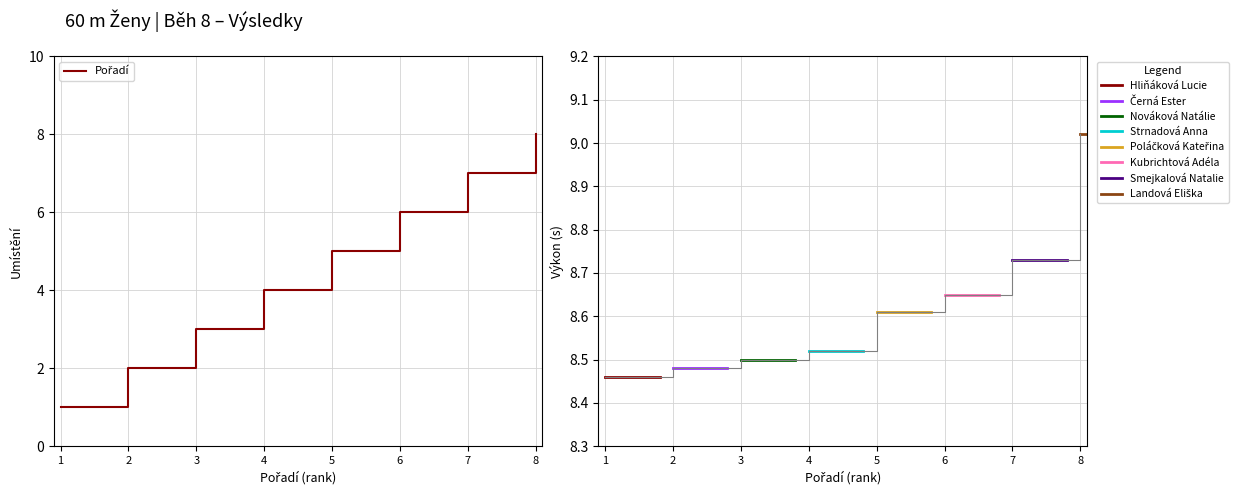

The value of Výkon at 7 is 15.4. True or false?

False